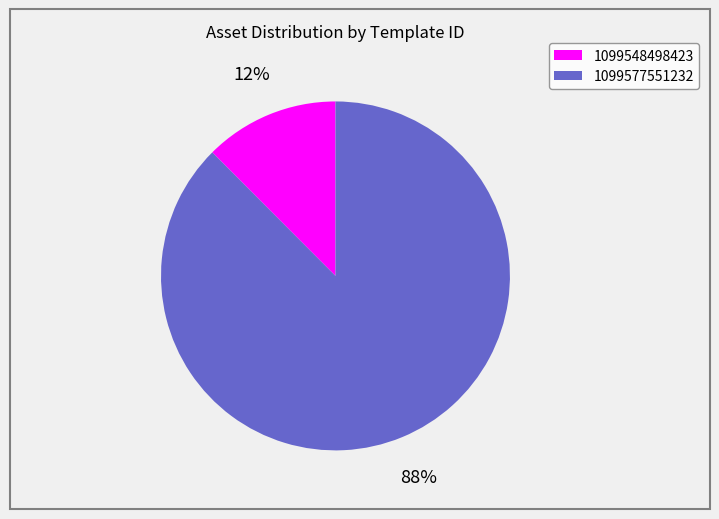

Do 1099548498423 and 1099577551232 together represent more than half of the pie?

Yes